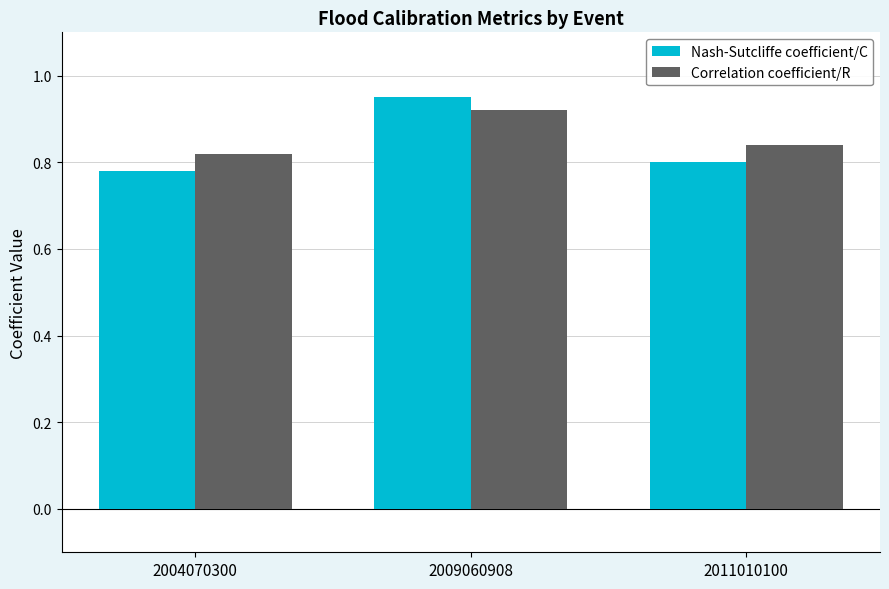

At which label does Nash-Sutcliffe coefficient/C reach its peak?

2009060908